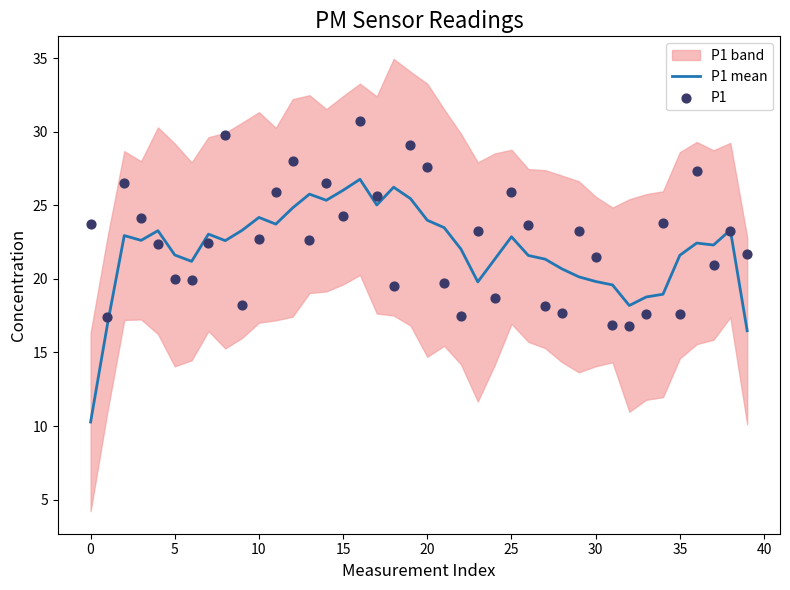

Which series has the largest Y range (max minus min)?

P1 mean